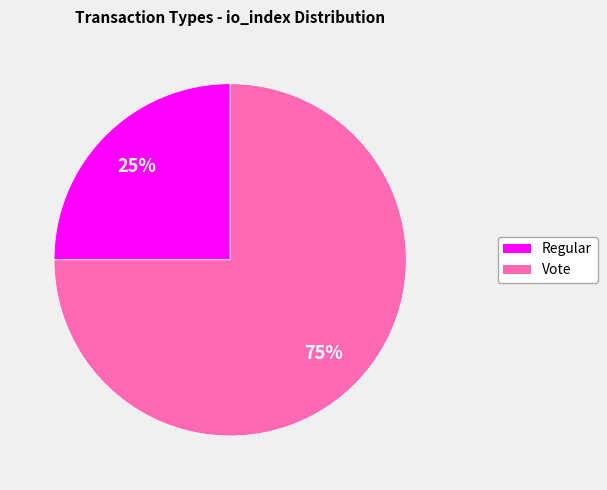

How many slices are in this pie chart?

2